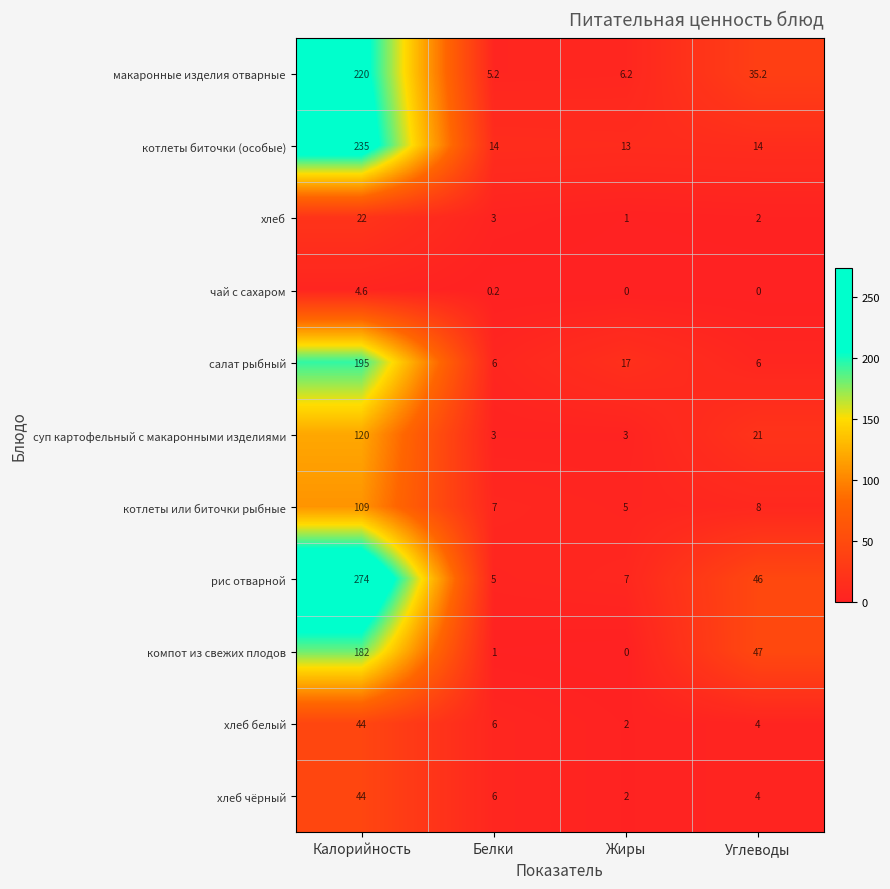

At which category is the sum across all series the highest?

Калорийность